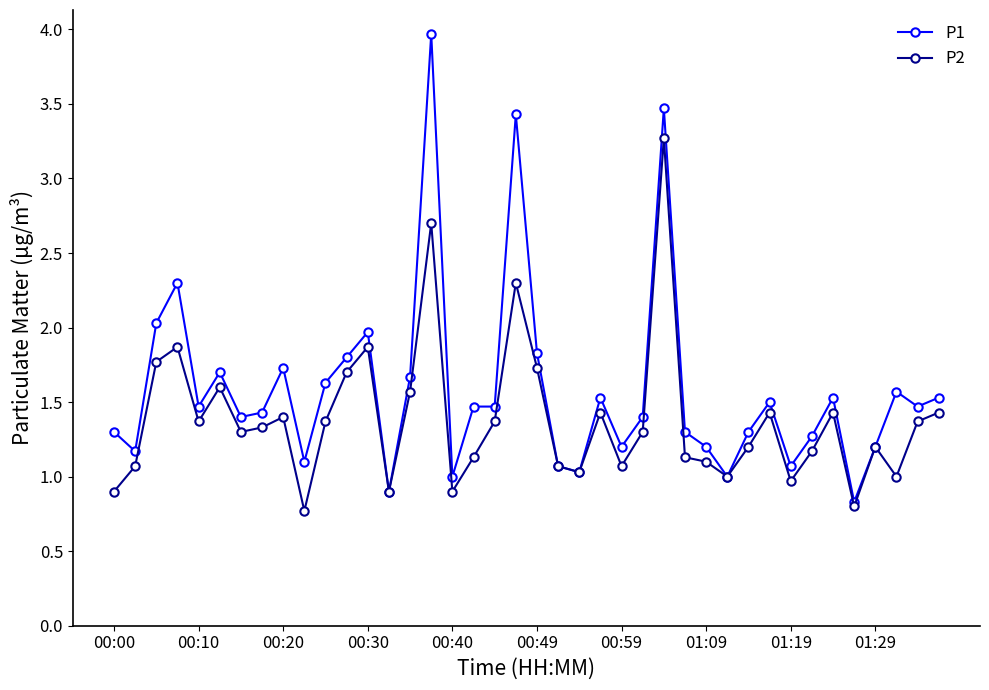

List the series in order of their overall mean, lowest first.

P2, P1